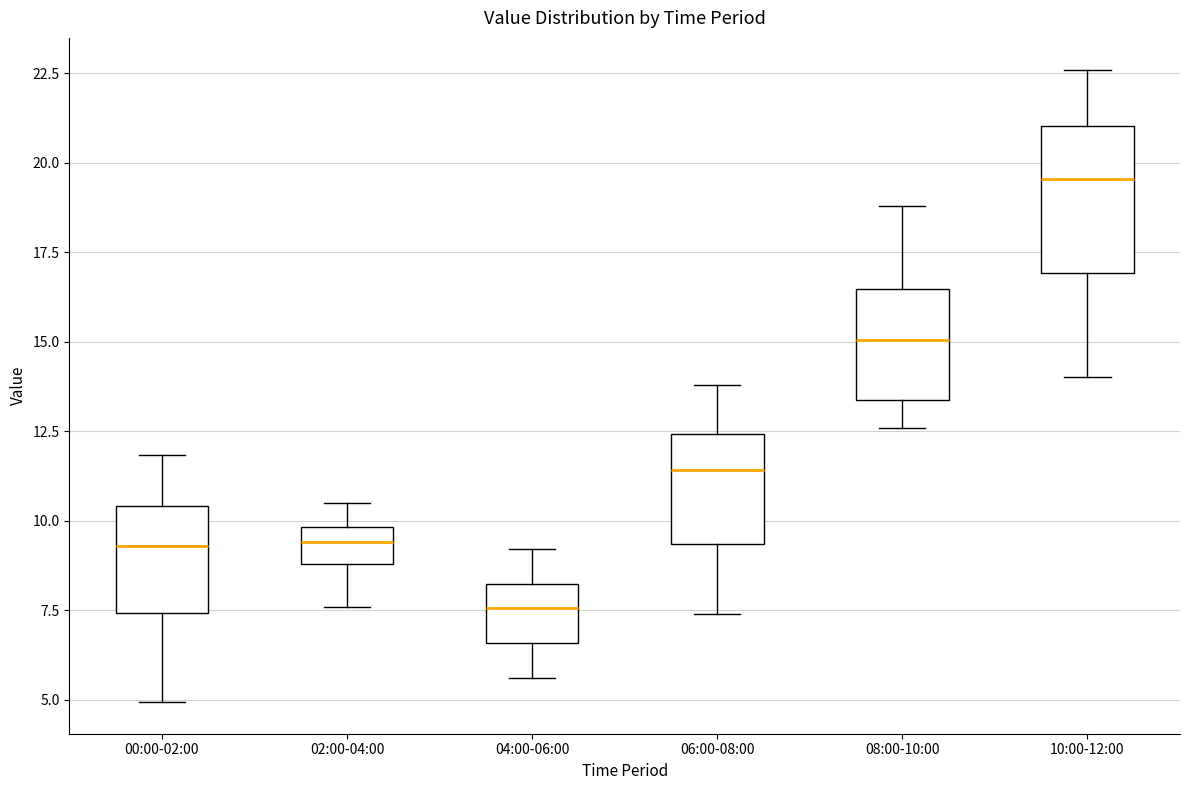

Reading left to right, read every box against the y-axis: the position of its median line, the range the box covers, and the ends of its whiskers. The values are not printed on the chart, so give them approximately, as read against the axis.

00:00-02:00: median 9.5, box 7.5 to 10.5, whiskers 5.0 to 12.0
02:00-04:00: median 9.5, box 9.0 to 10.0, whiskers 7.5 to 10.5
04:00-06:00: median 7.5, box 6.5 to 8.0, whiskers 5.5 to 9.0
06:00-08:00: median 11.5, box 9.5 to 12.5, whiskers 7.5 to 14.0
08:00-10:00: median 15.0, box 13.5 to 16.5, whiskers 12.5 to 19.0
10:00-12:00: median 19.5, box 17.0 to 21.0, whiskers 14.0 to 22.5